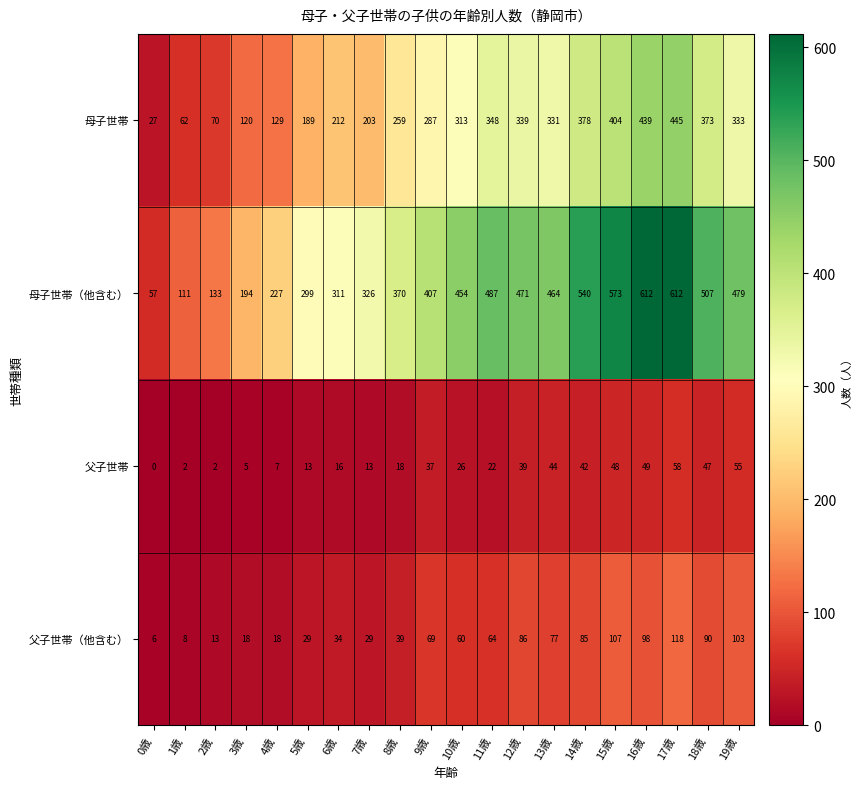

At how many categories does at least one series exceed 210?

16